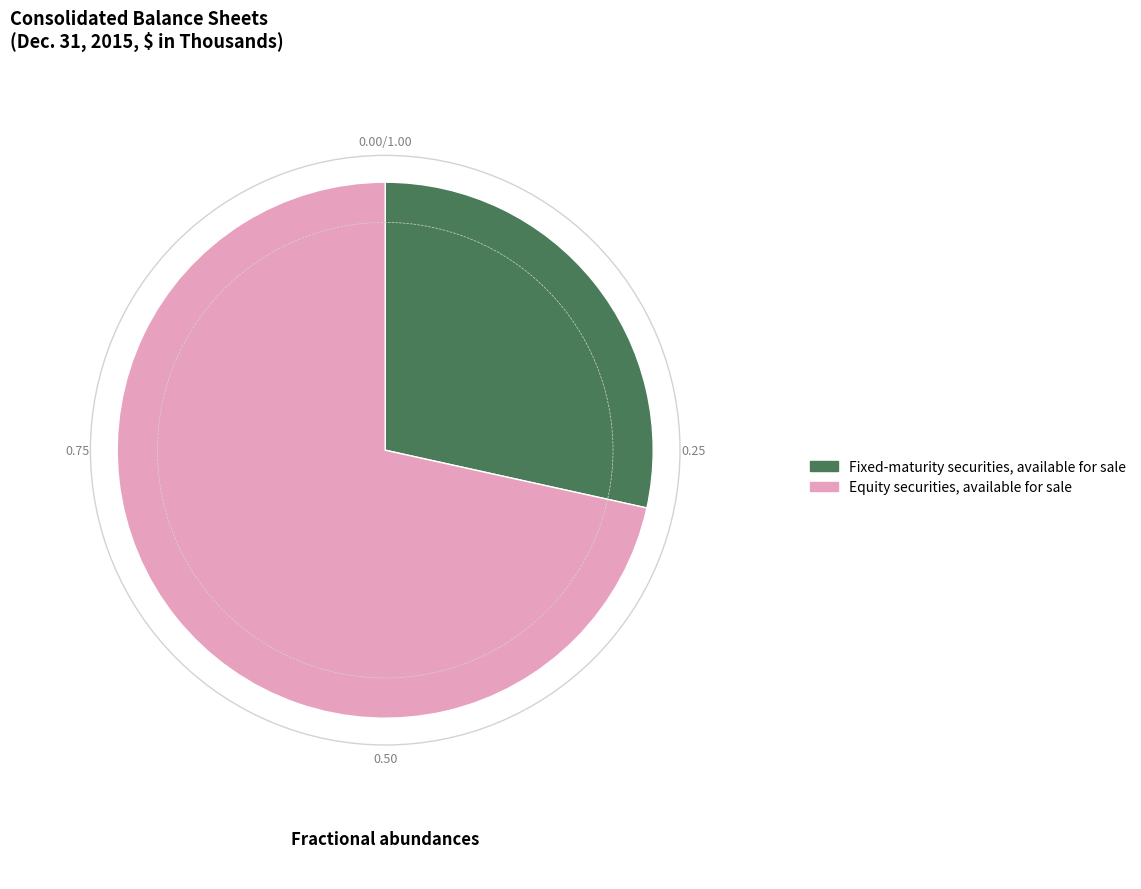

Which slice is the largest?

Equity securities, available for sale